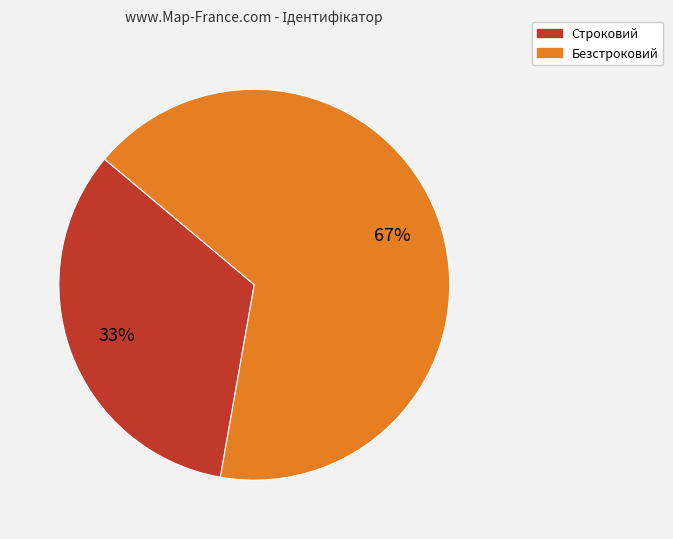

To the nearest percent, what percentage of the pie is Безстроковий?

67%